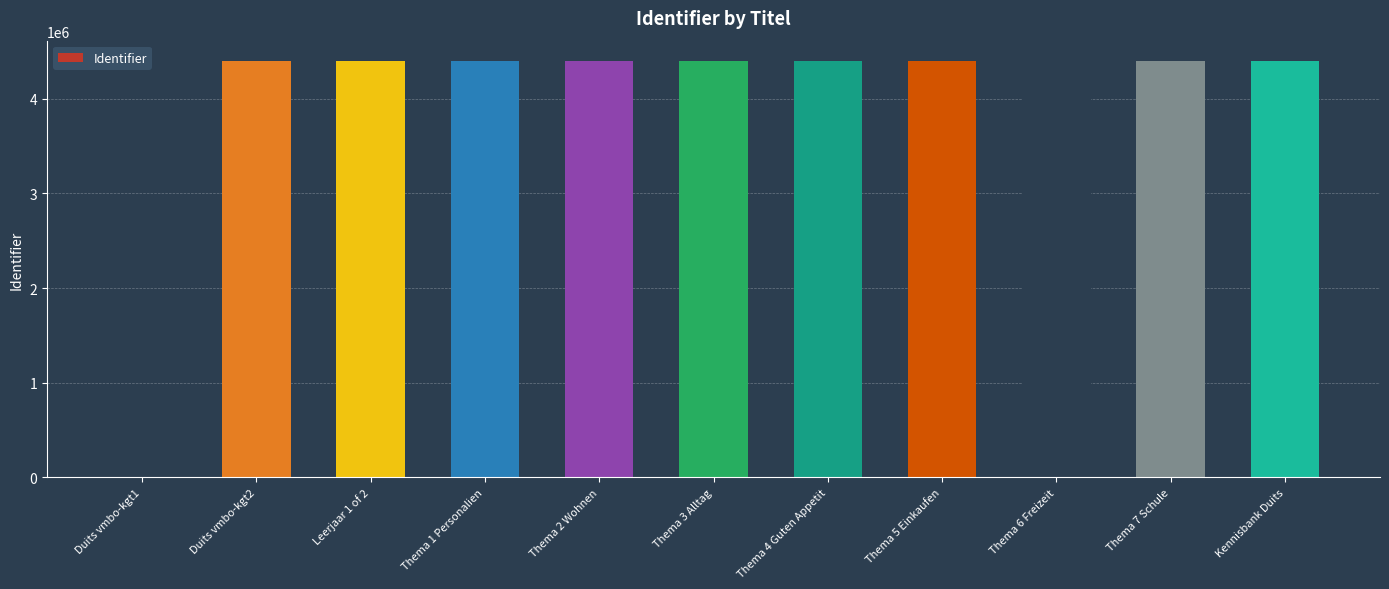

What is the greatest value displayed?

4392811